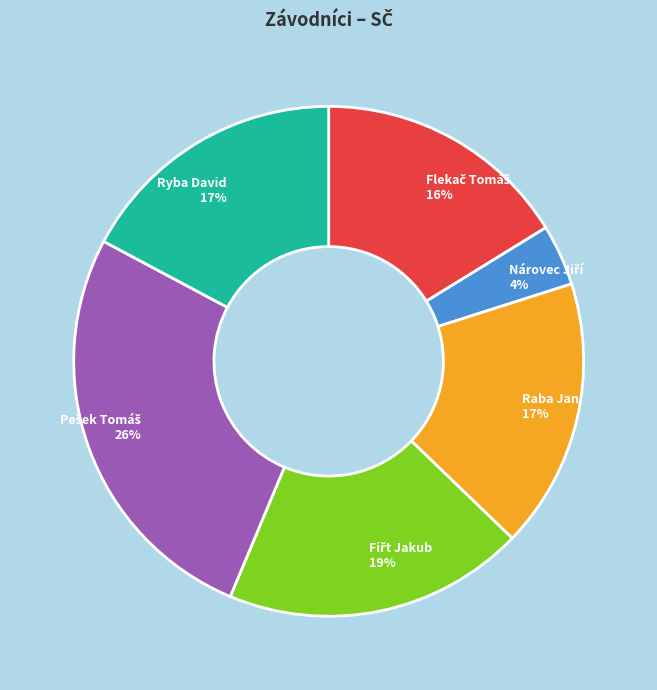

To the nearest percent, what is the combined percentage of Raba Jan and Ryba David?

34%